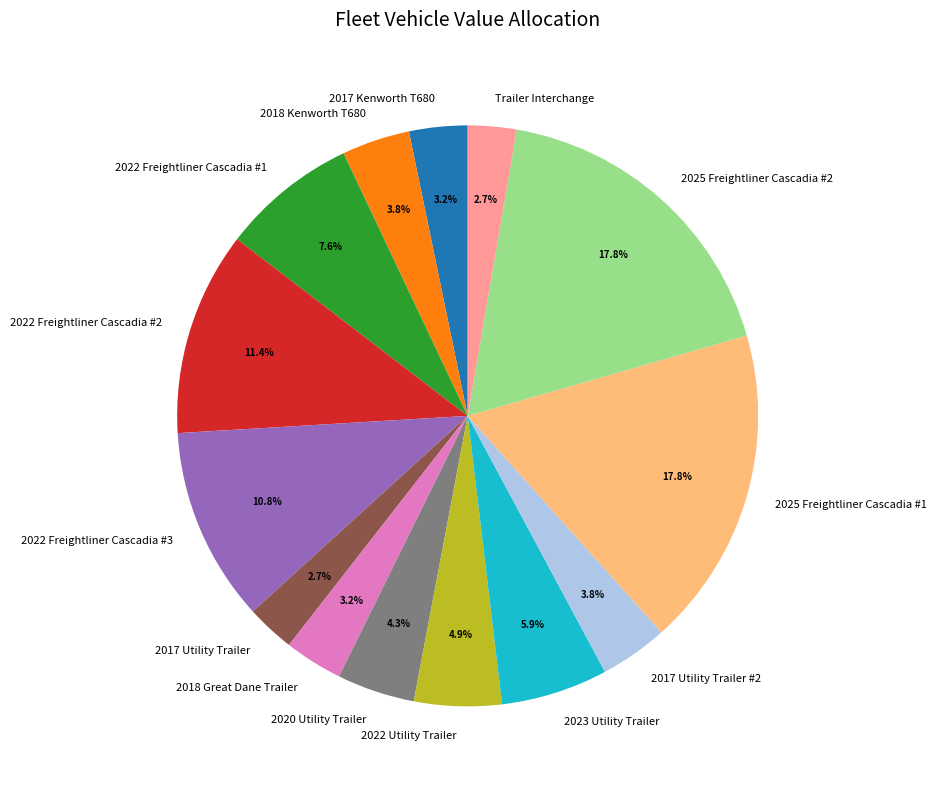

What is the ratio of the value at 2023 Utility Trailer to the value at 2020 Utility Trailer?

1.4